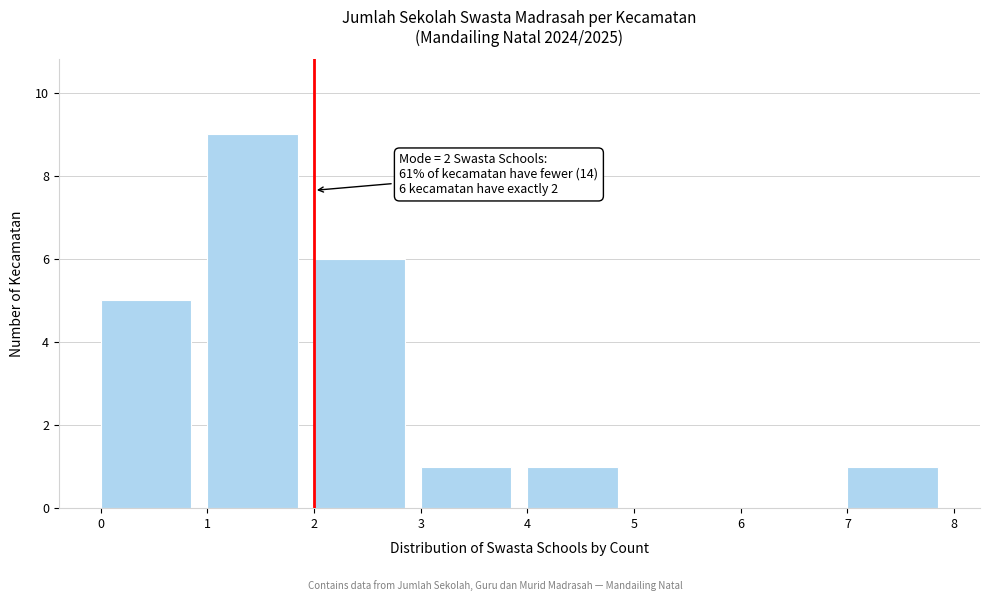

Which range on the x-axis has the tallest bar?

1 to 2